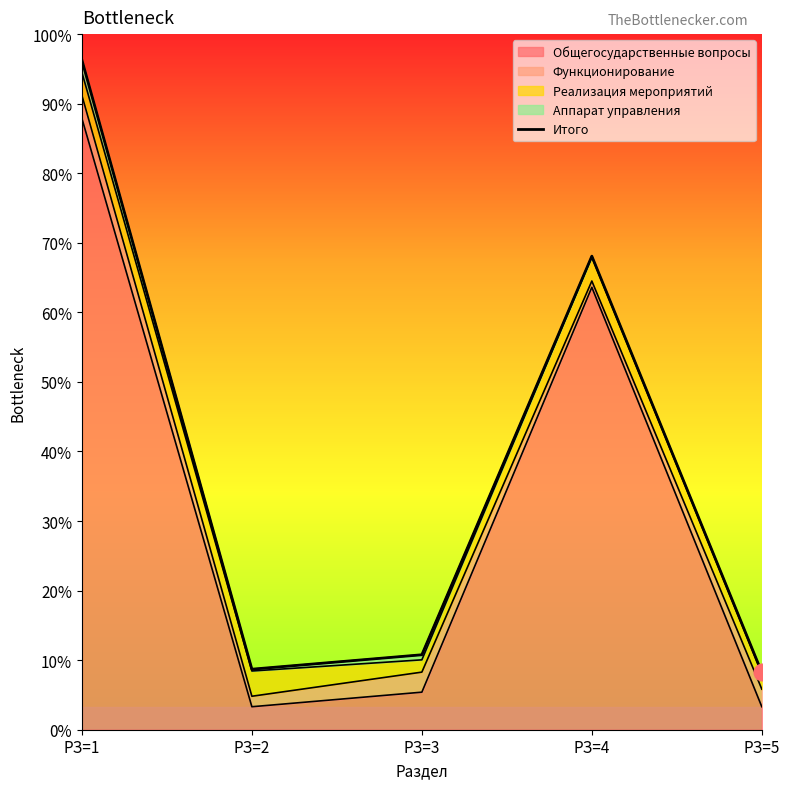

List the labels in order of value, smallest first.

РЗ=5, РЗ=2, РЗ=3, РЗ=4, РЗ=1